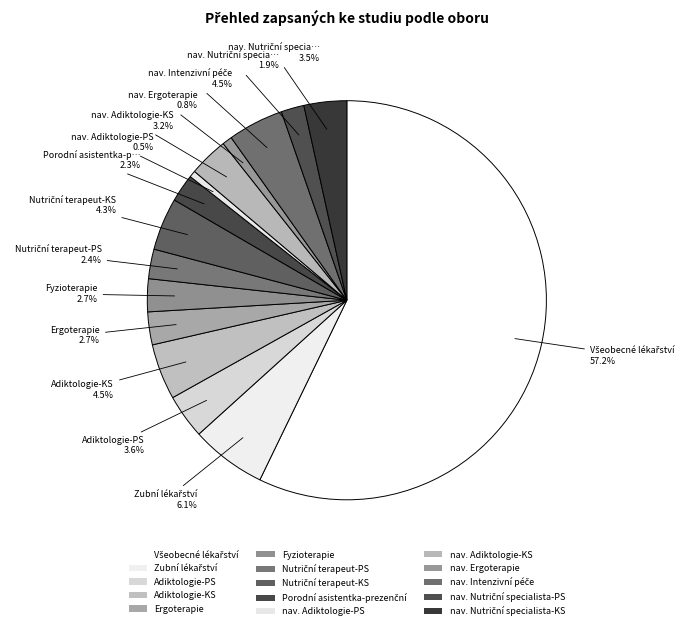

Count the number of slices in the pie.

15